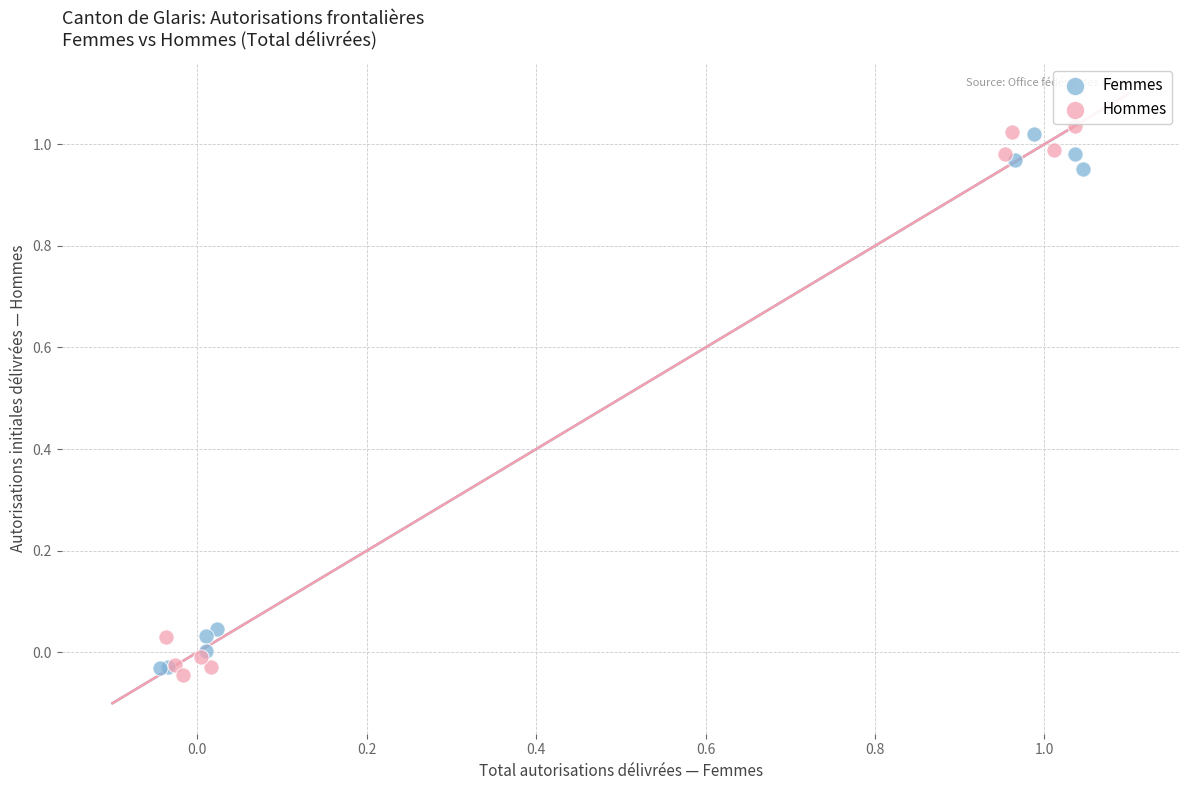

Which series has the largest Y range (max minus min)?

Hommes